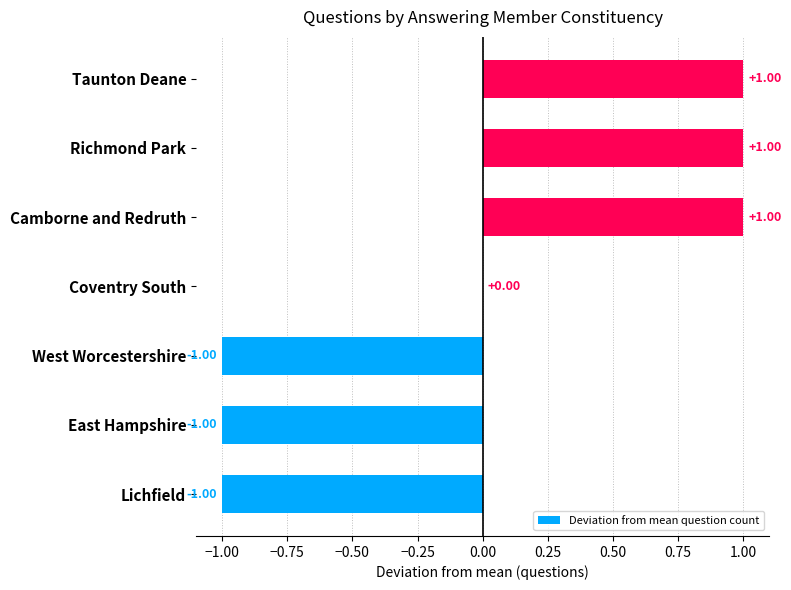

Which has a higher value, Lichfield or Taunton Deane?

Taunton Deane